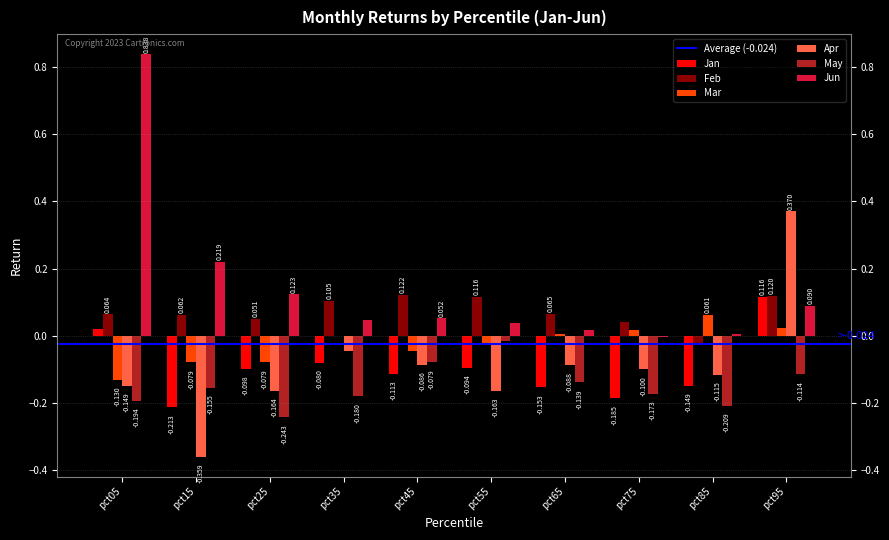

Is the value of May at pct35 greater than the value of Jun at pct45?

No